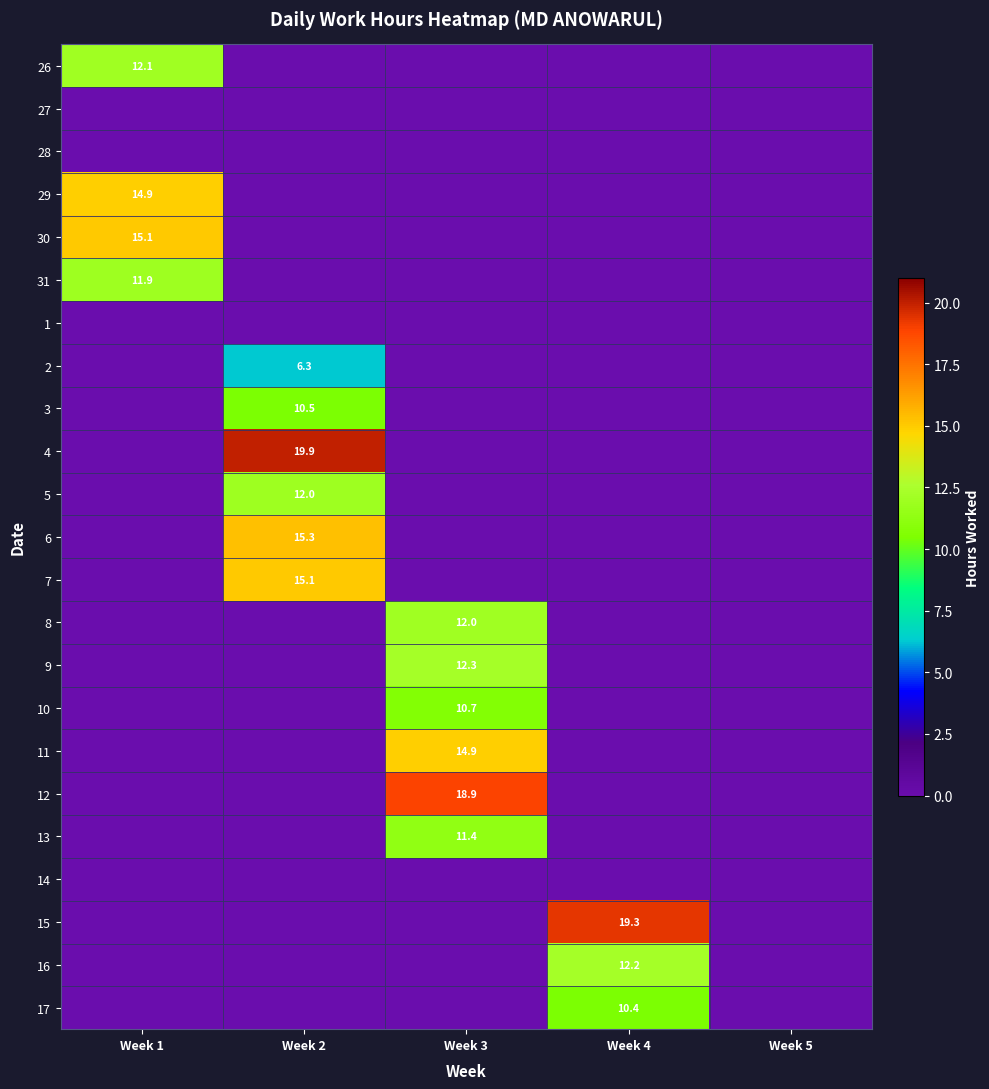

At how many categories does at least one series exceed 16?

3